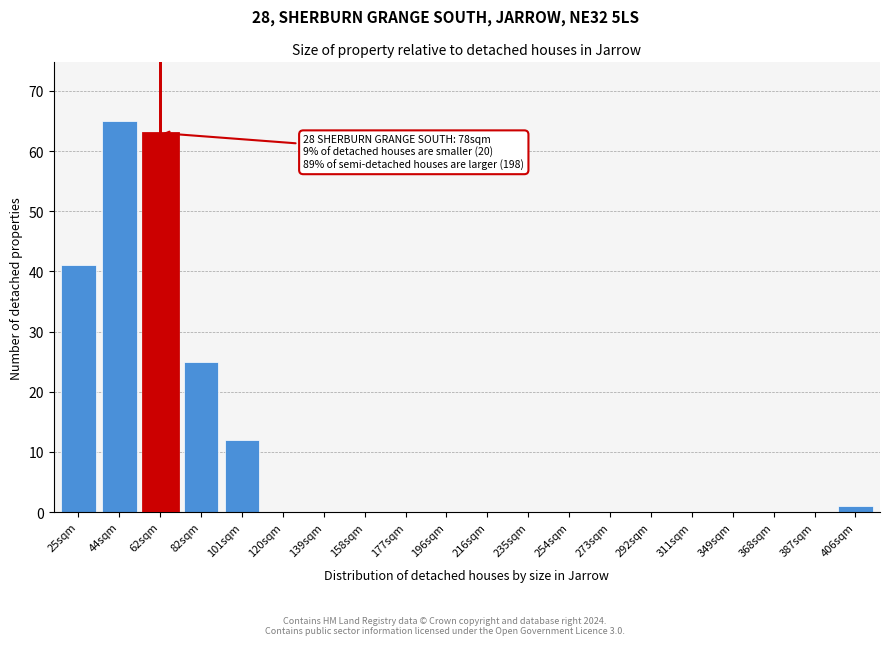

Reading left to right, list all the values displayed in this chart.

25sqm=41	44sqm=65	62sqm=63	82sqm=25	101sqm=12	120sqm=0	139sqm=0	158sqm=0	177sqm=0	196sqm=0	216sqm=0	235sqm=0	254sqm=0	273sqm=0	292sqm=0	311sqm=0	349sqm=0	368sqm=0	387sqm=0	406sqm=1